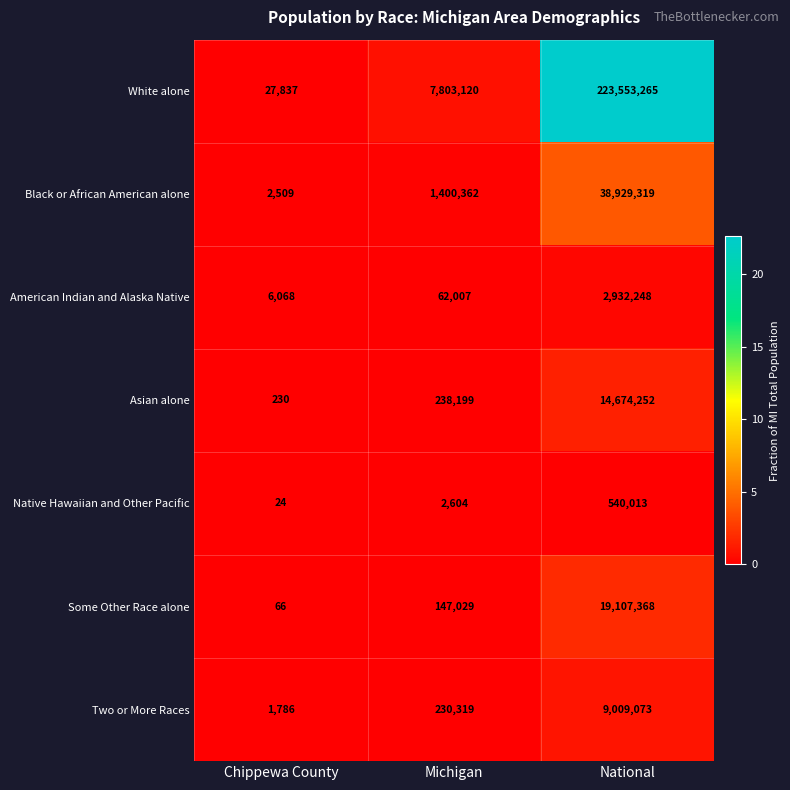

The Two or More Races series shows 1786 at Chippewa County. True or false?

True